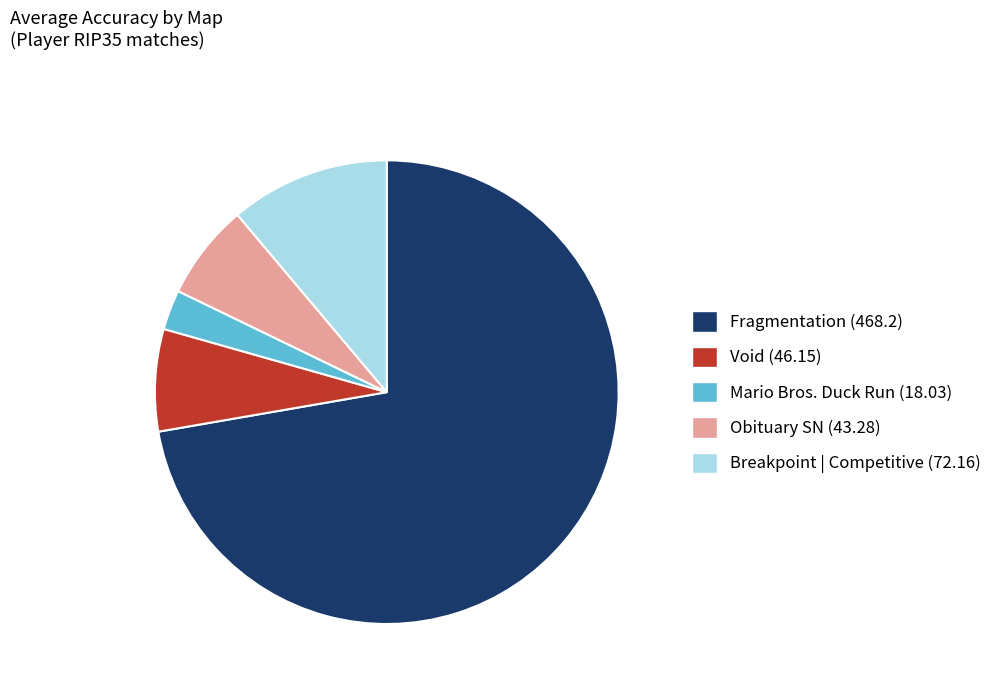

True or false: Fragmentation (468.2) accounts for 60% of the total.

False